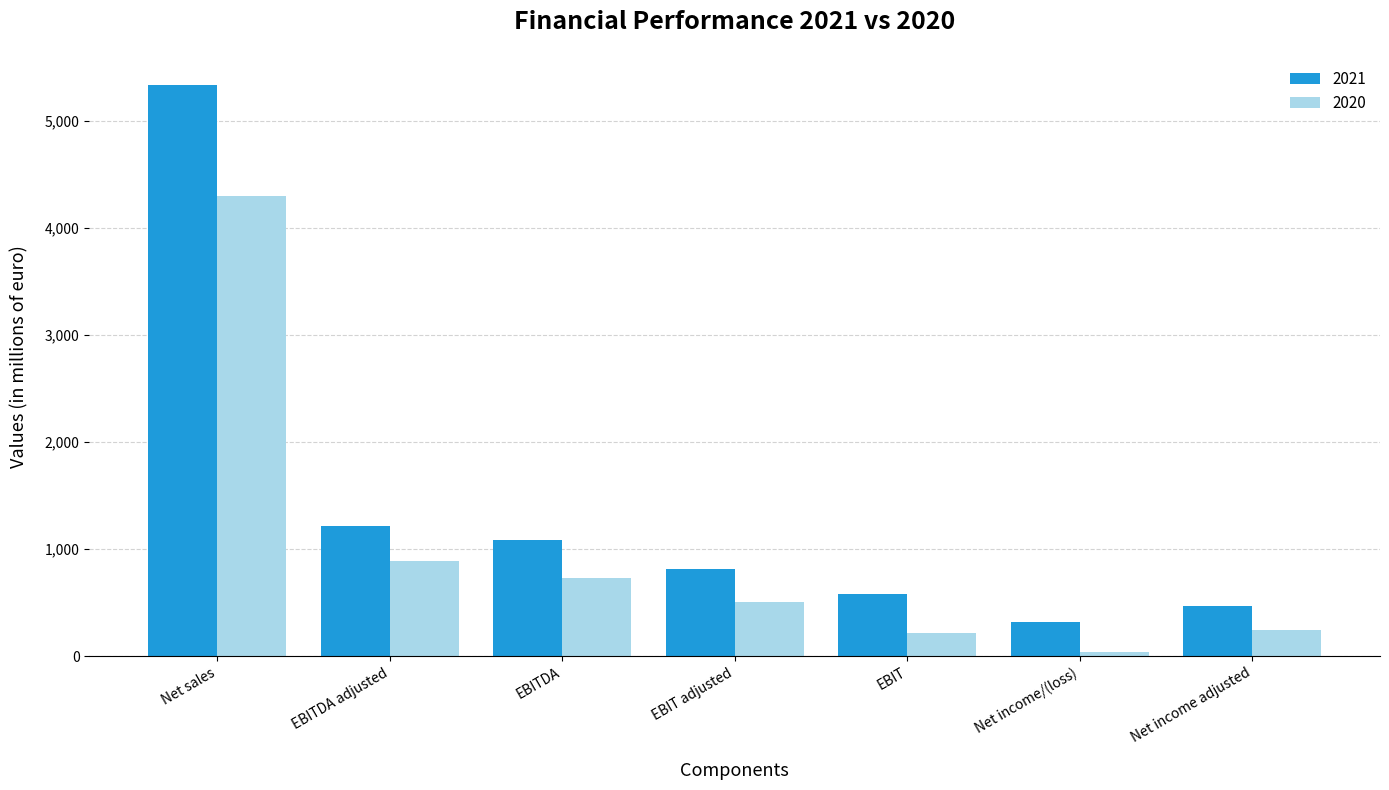

What is the spread (max minus min) of values at Net income adjusted?

223.3